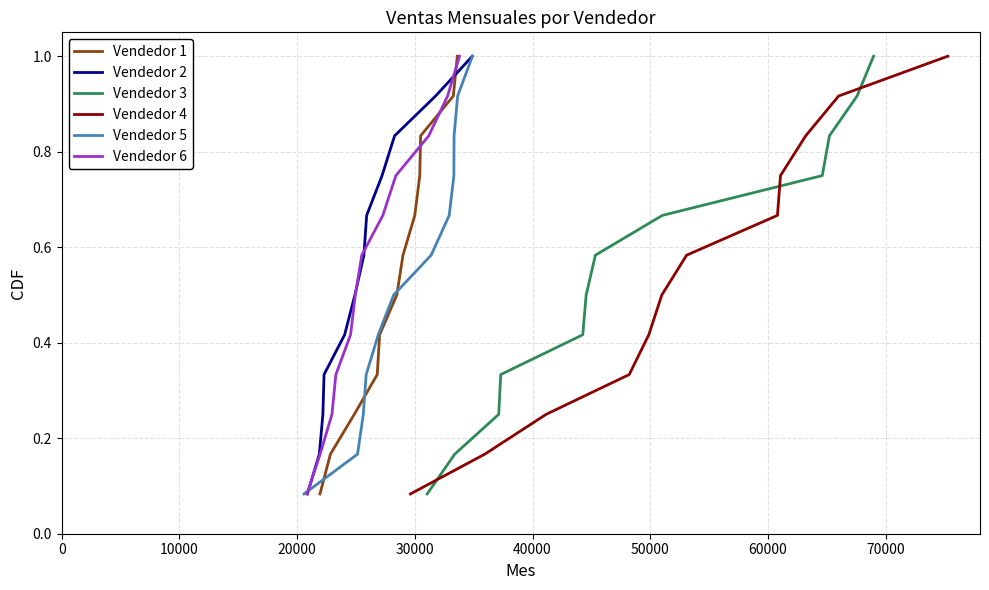

True or false: Vendedor 1 and Vendedor 4 cross at least once.

False